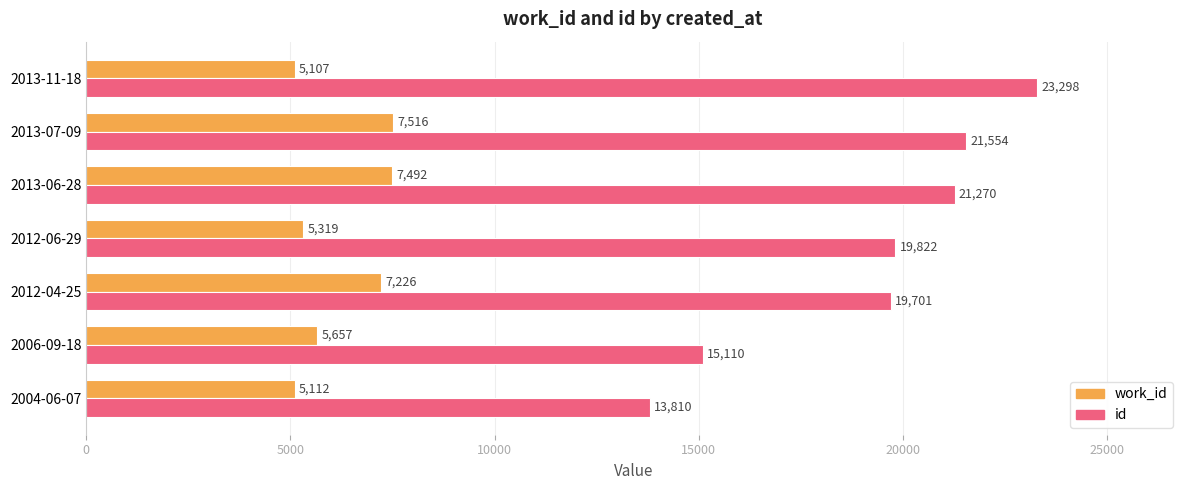

Where is work_id nearest to the value 6311?

2006-09-18